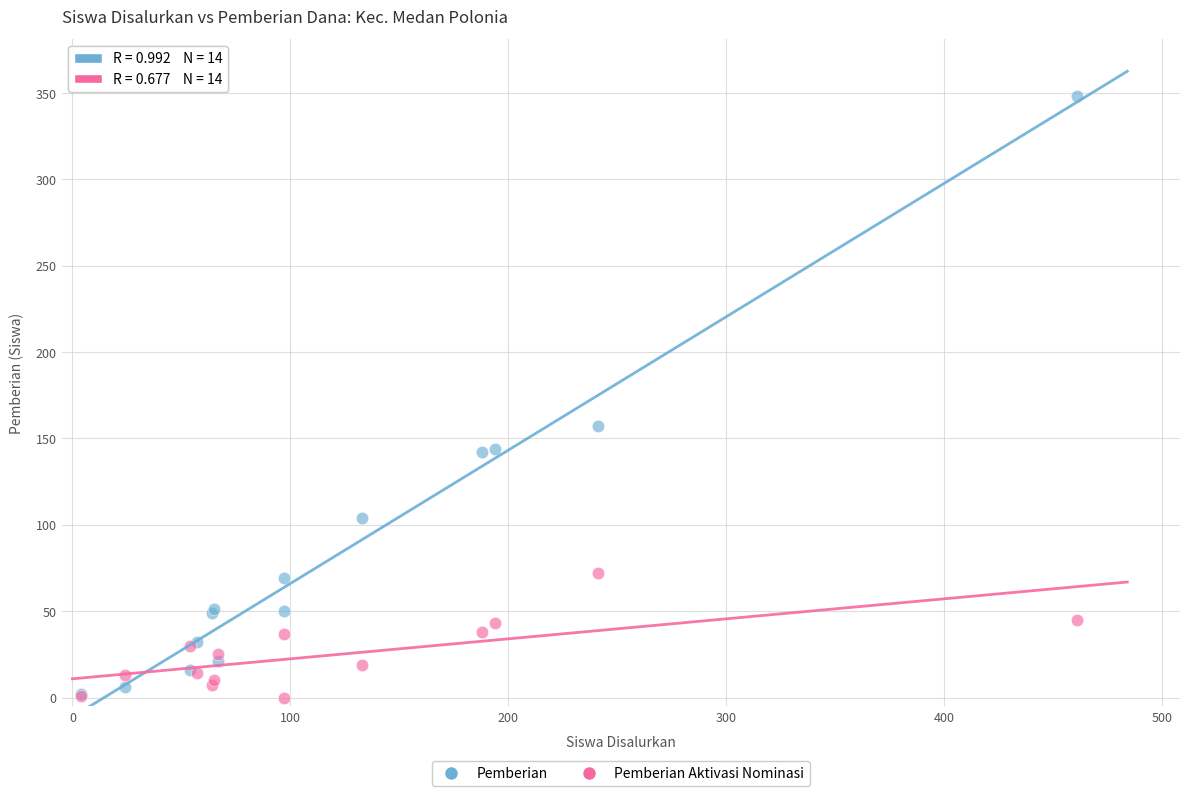

In the Pemberian series, what Y value is closest to 175?

157